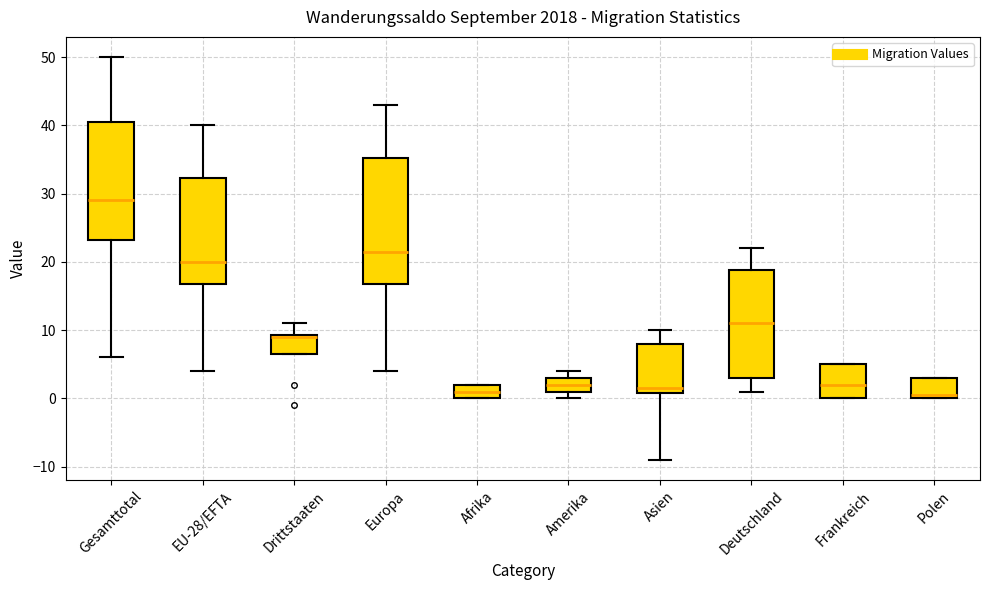

Reading left to right, read every box against the y-axis: the position of its median line, the range the box covers, and the ends of its whiskers. The values are not printed on the chart, so give them approximately, as read against the axis.

Gesamttotal: median 29, box 23 to 41, whiskers 6 to 50
EU-28/EFTA: median 20, box 17 to 32, whiskers 4 to 40
Drittstaaten: median 9 (drawn on the box's upper edge), box 7 to 9, whiskers 7 to 11
Europa: median 22, box 17 to 35, whiskers 4 to 43
Afrika: median 1, box 0 to 2, whiskers 0 to 2
Amerika: median 2, box 1 to 3, whiskers 0 to 4
Asien: median 2, box 1 to 8, whiskers -9 to 10
Deutschland: median 11, box 3 to 19, whiskers 1 to 22
Frankreich: median 2, box 0 to 5, whiskers 0 to 5
Polen: median 1, box 0 to 3, whiskers 0 to 3